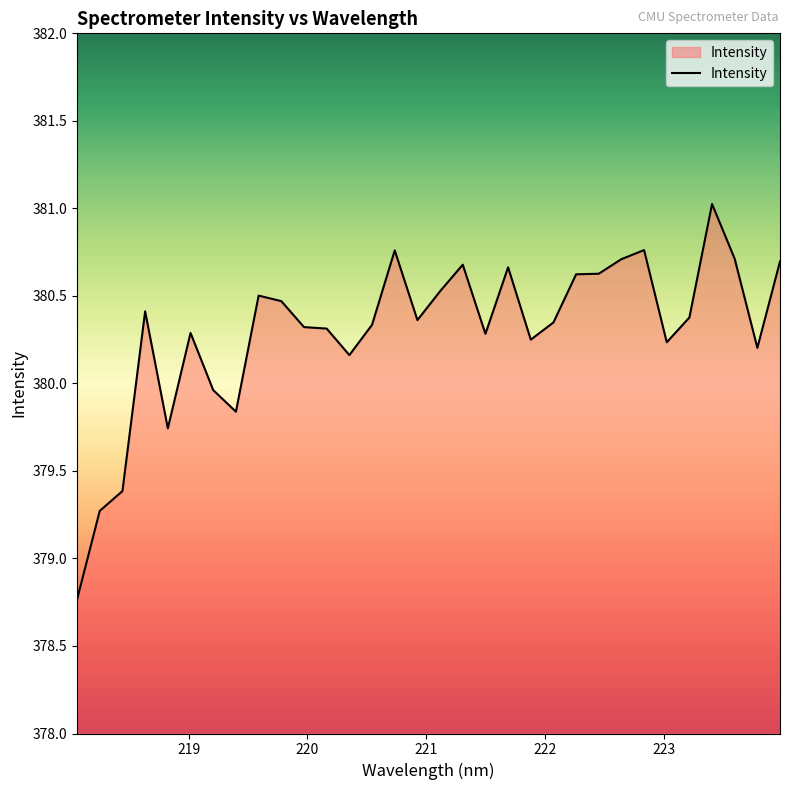

What is the maximum value shown in the chart?

381.0